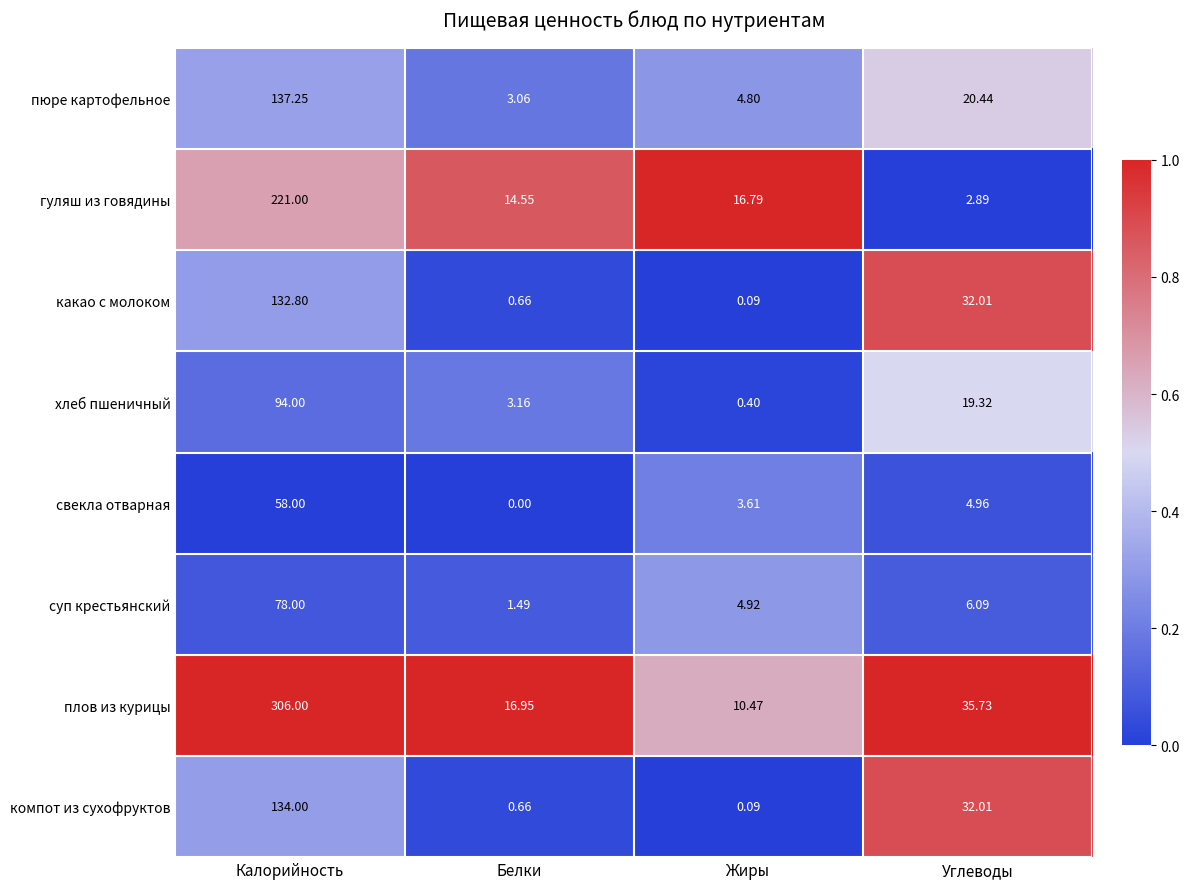

How many data points does each series have?

4